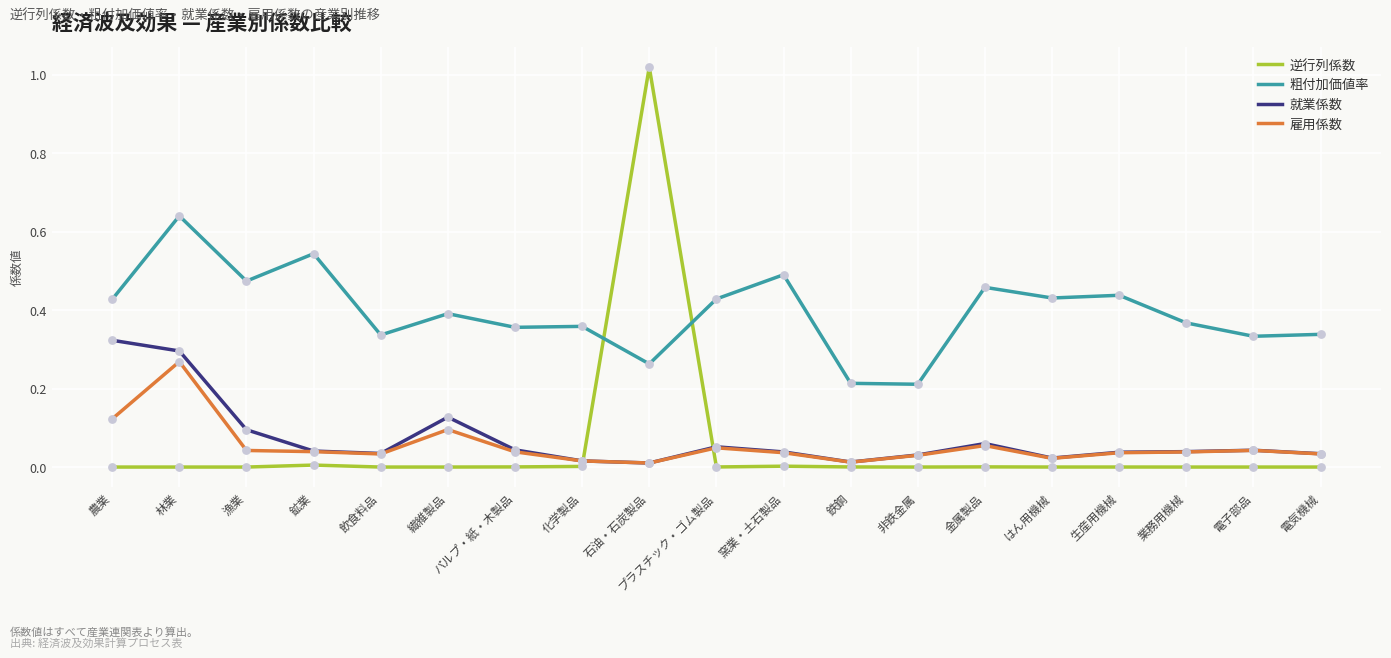

Which series has the widest spread of values?

逆行列係数